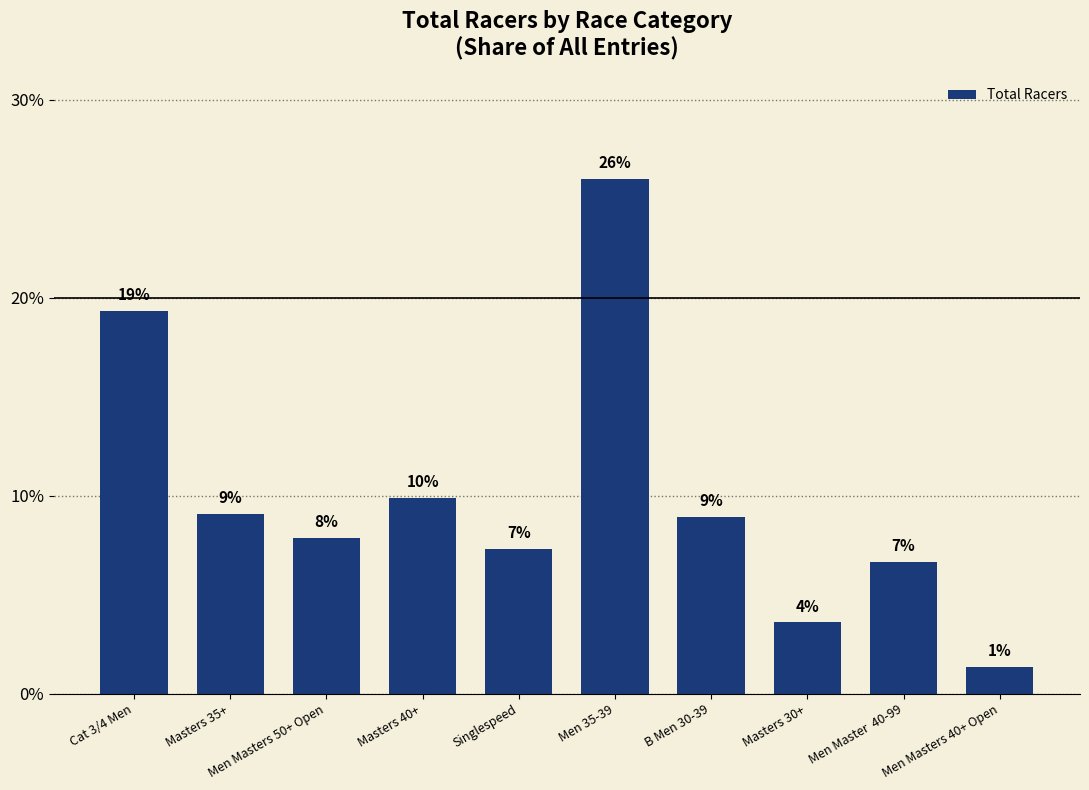

The value at B Men 30-39 is 8.9. True or false?

True